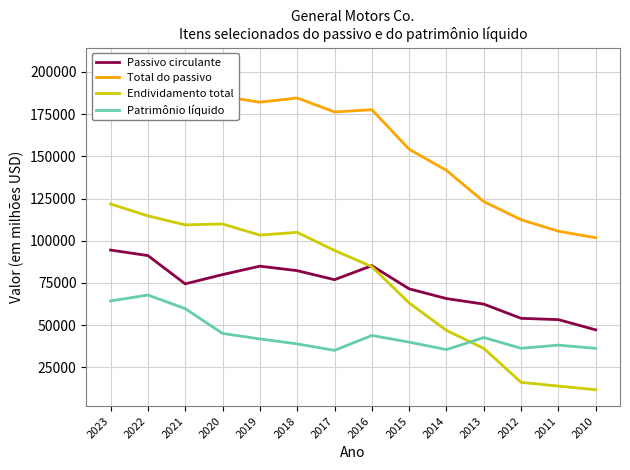

Count the number of data series in this chart.

4